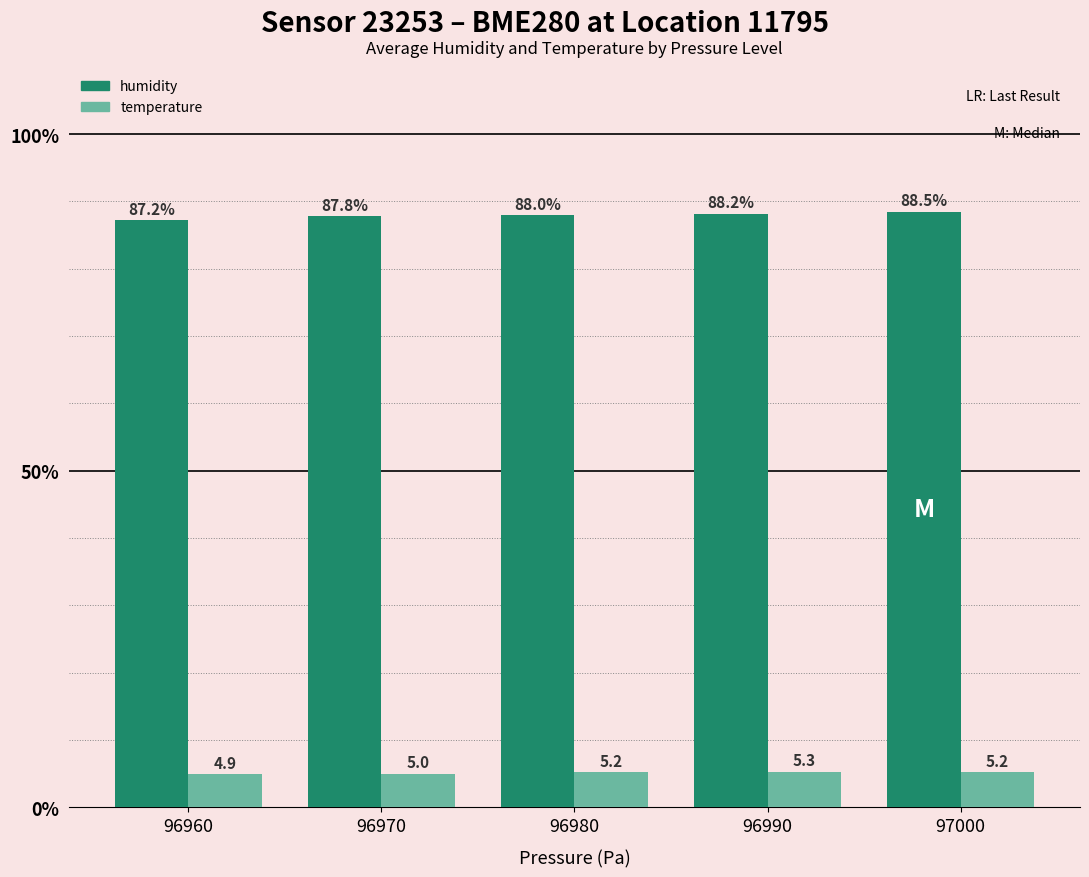

Rank the categories by humidity value from highest to lowest.

97000, 96990, 96980, 96970, 96960